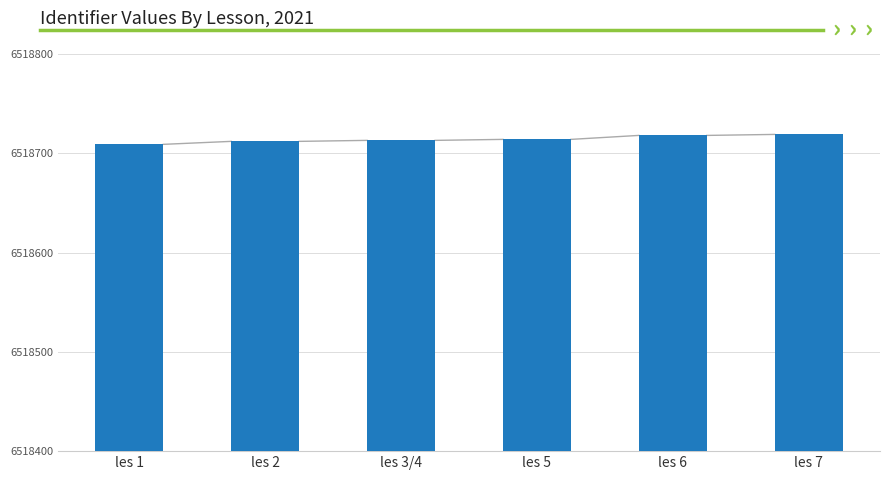

What is the value of the 4th bar from the left?

6518714